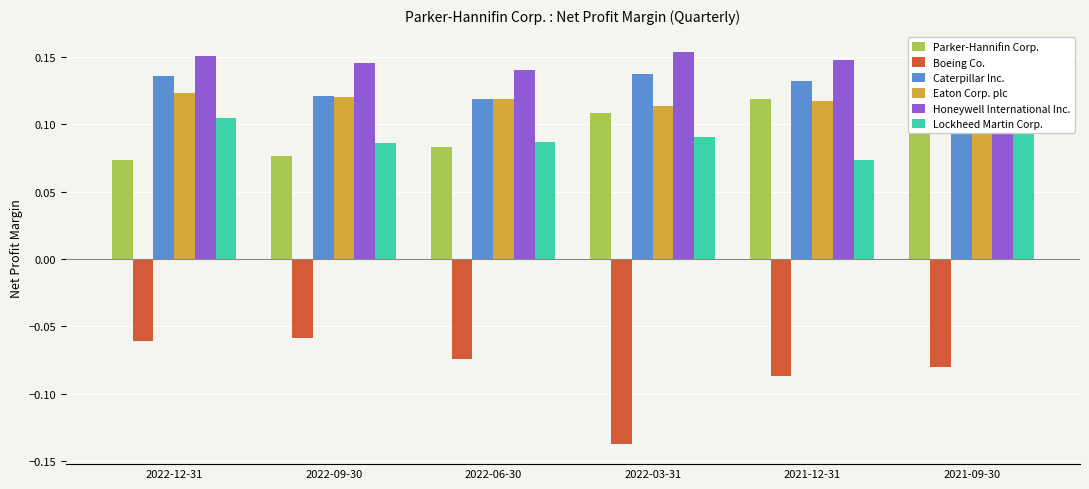

What is the smallest value displayed?

-0.1